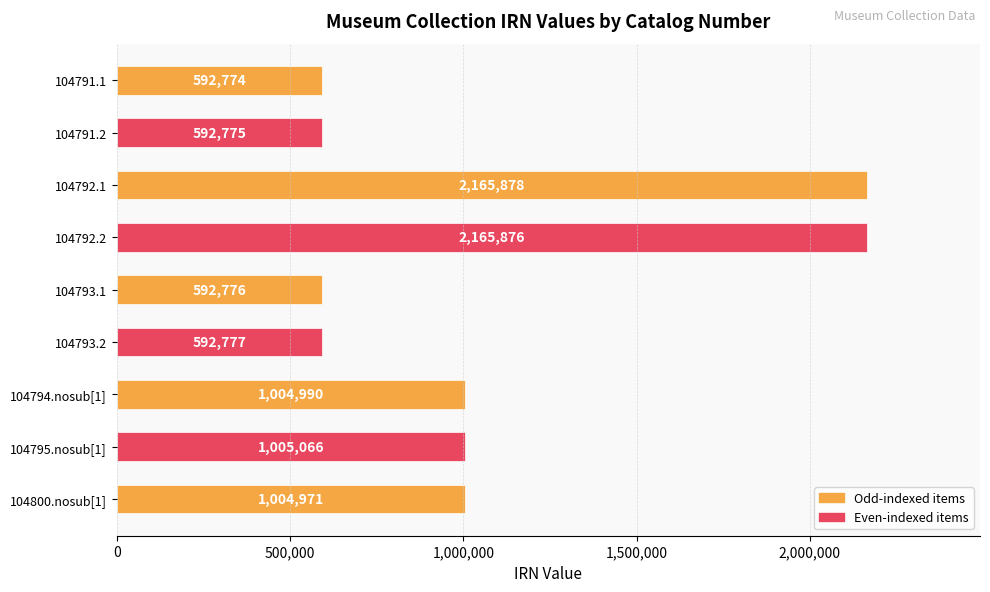

How many data points are less than 1004971?

4